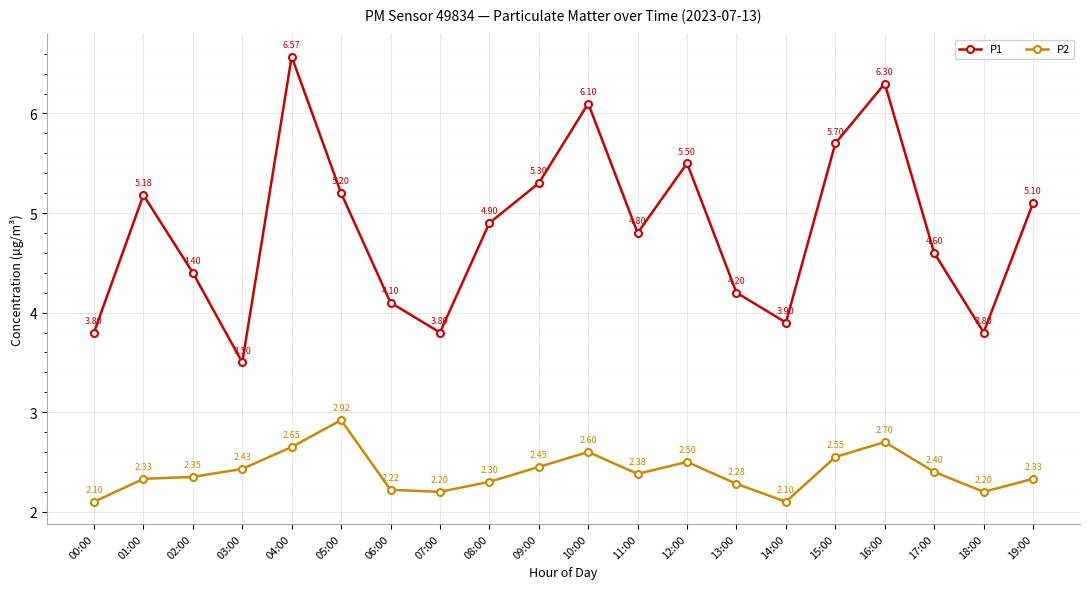

Does the chart display data point markers on the line(s)?

Yes